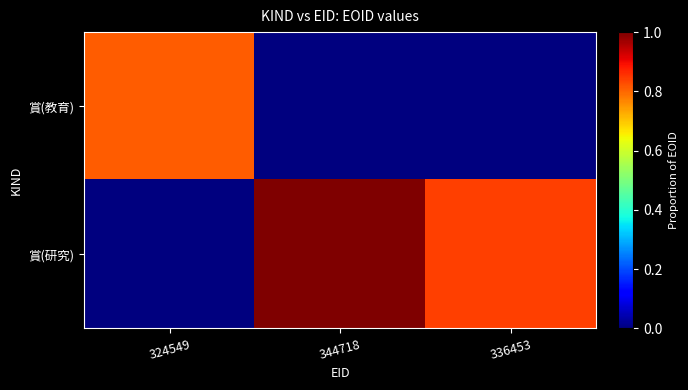

Which series changed the most between 324549 and 336453?

賞(研究)